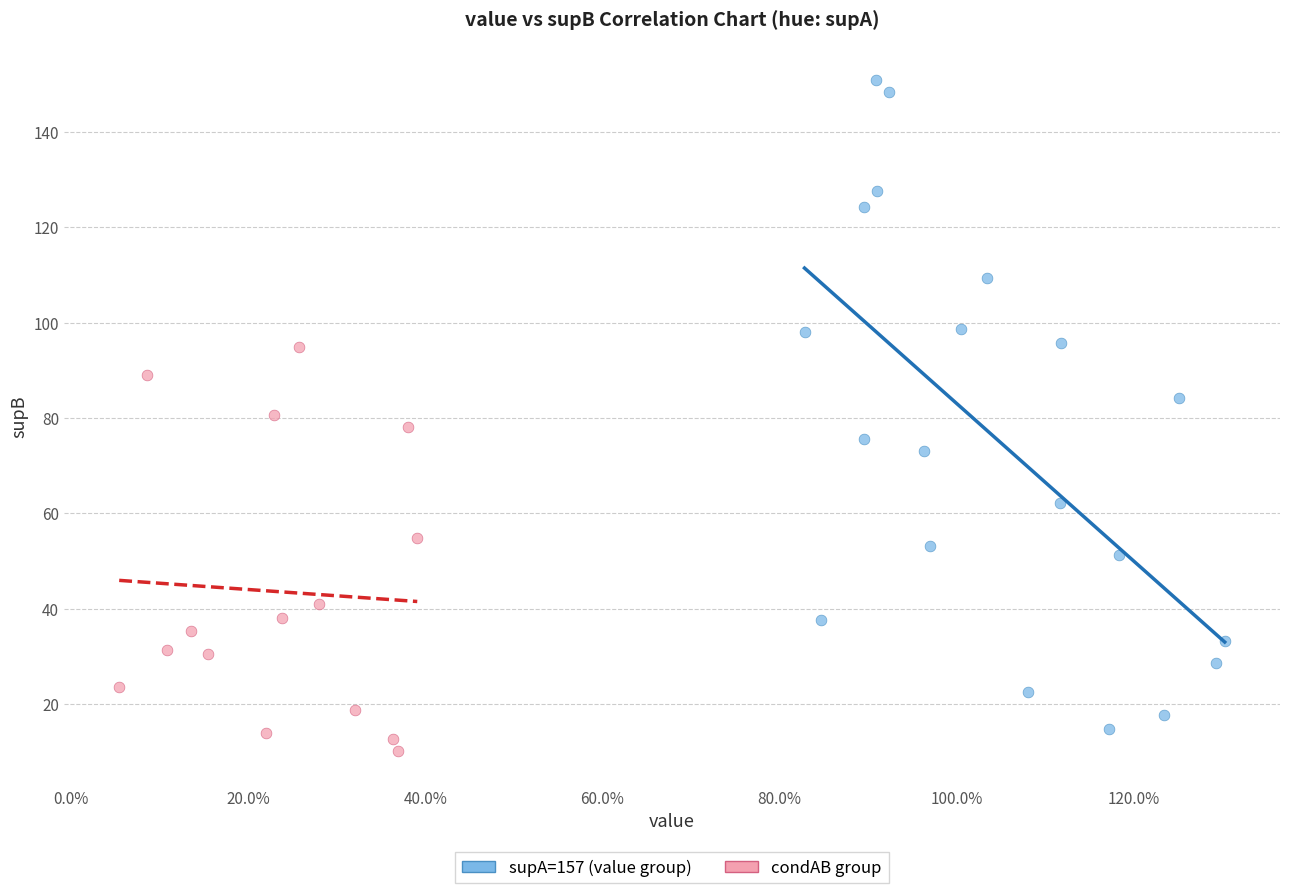

Which series reaches the maximum Y coordinate?

supA=157 (value group)